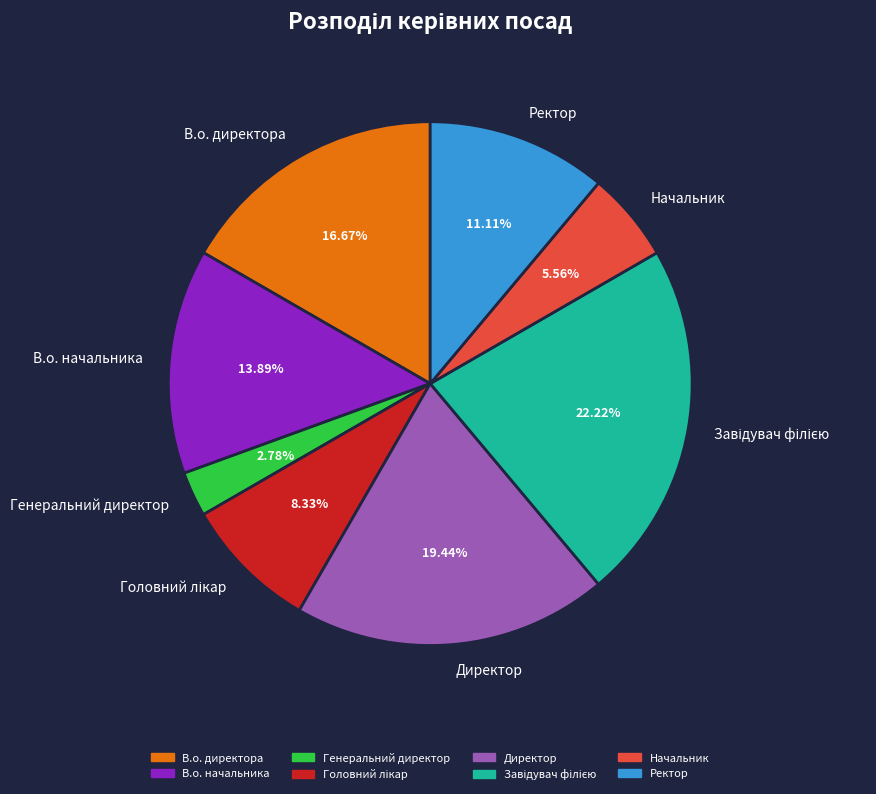

Is the sum of Начальник and Директор greater than half?

No